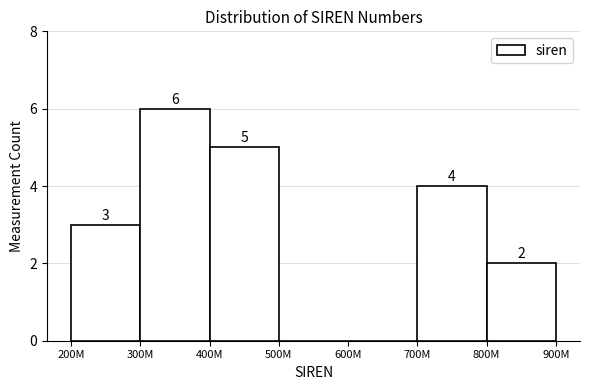

Reading right to left, list all the values displayed in this chart.

800M=2	700M=4	600M=0	500M=0	400M=5	300M=6	200M=3